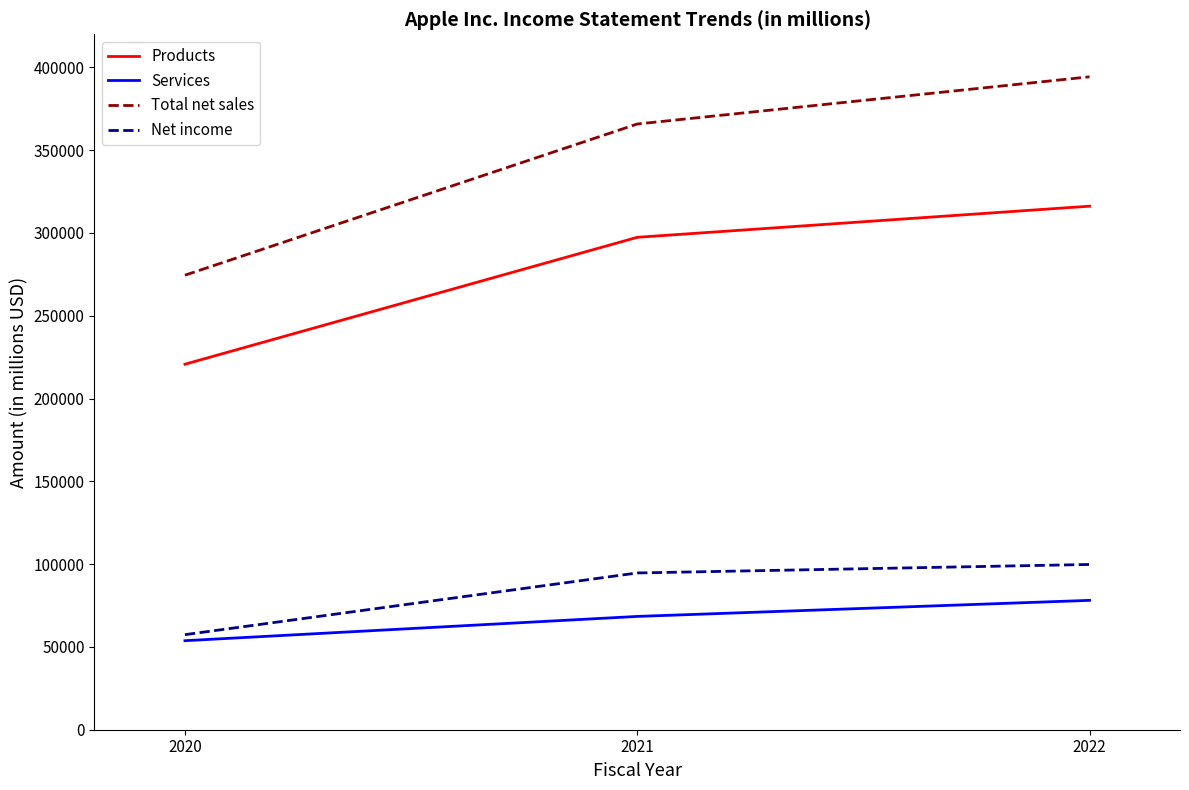

Which category has the highest value across all series?

2022